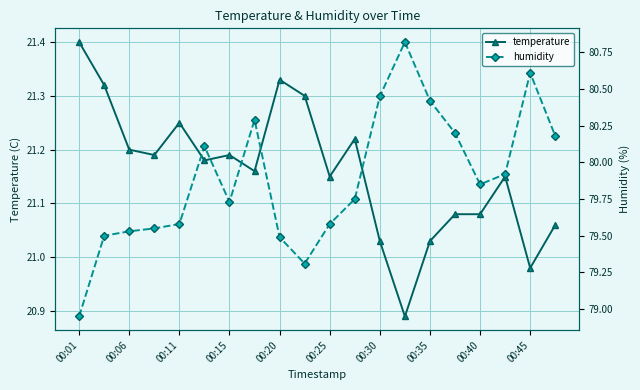

At which label does temperature first exceed 21?

00:01